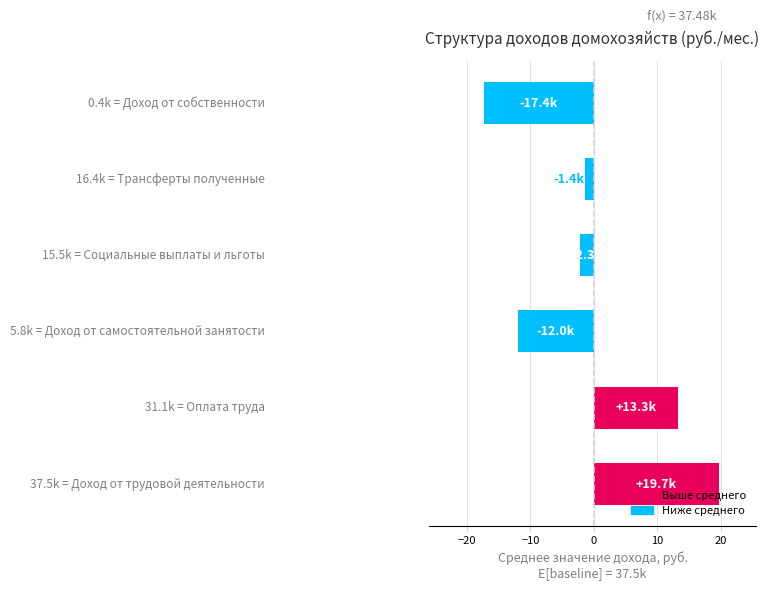

What is the difference between the second highest and second lowest values?

25.2